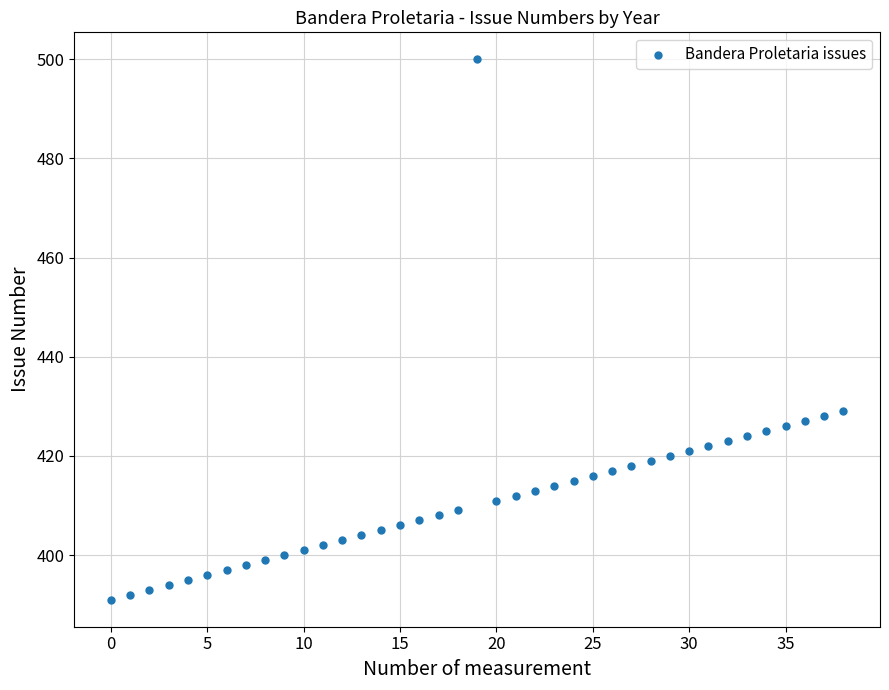

What is the range of Y values (max minus min)?

109